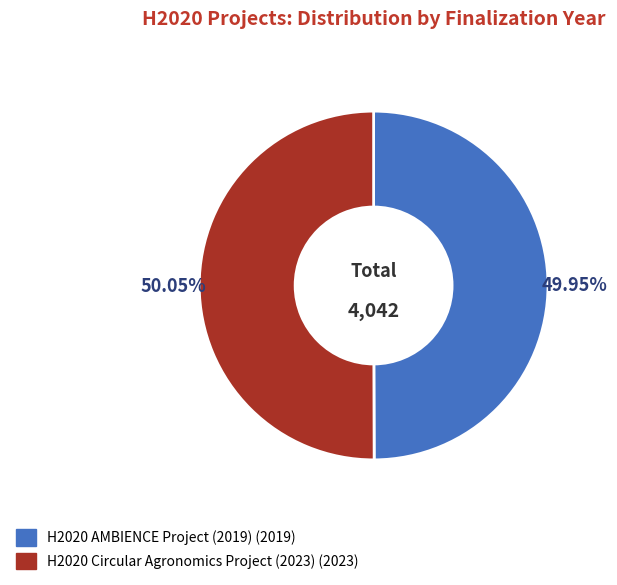

What is the ratio of the value at H2020 AMBIENCE Project (2019) to the value at H2020 Circular Agronomics Project (2023)?

1.0